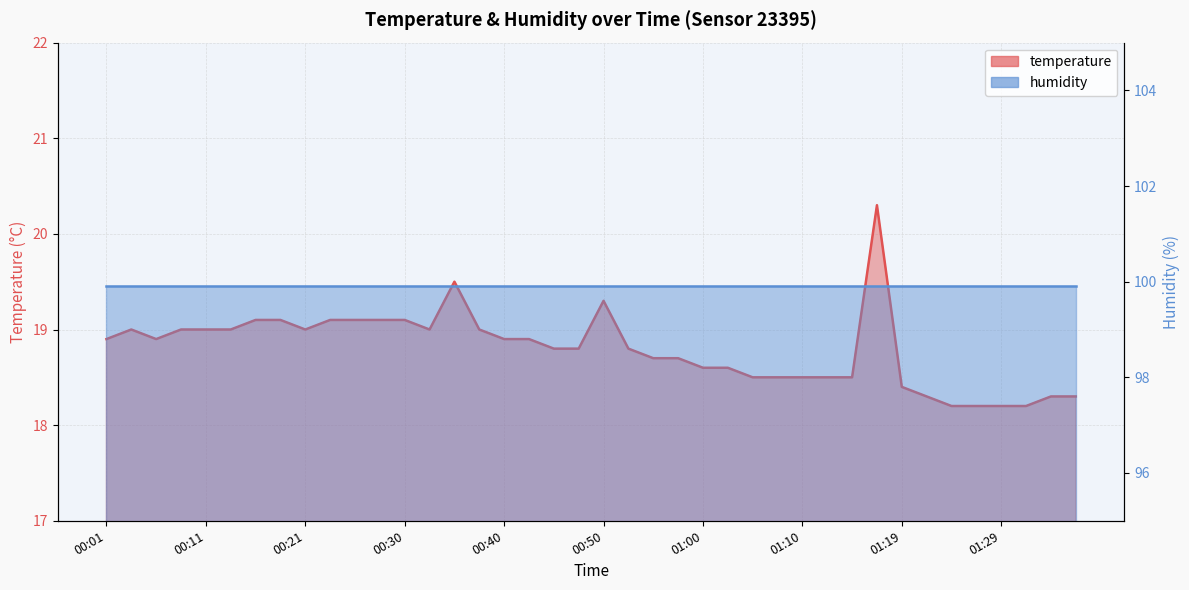

Which category has the lowest value across all series?

01:24